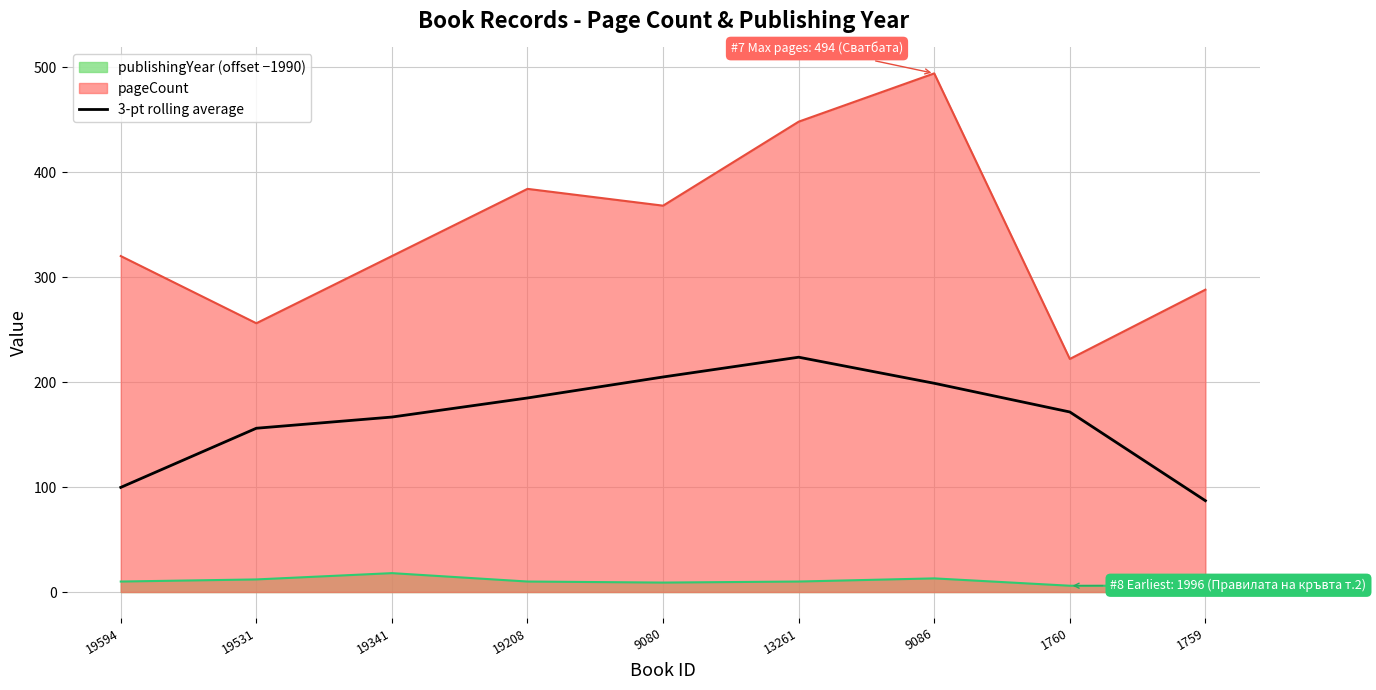

True or false: publishingYear (offset −1990) and 3-pt rolling average cross at least once.

False